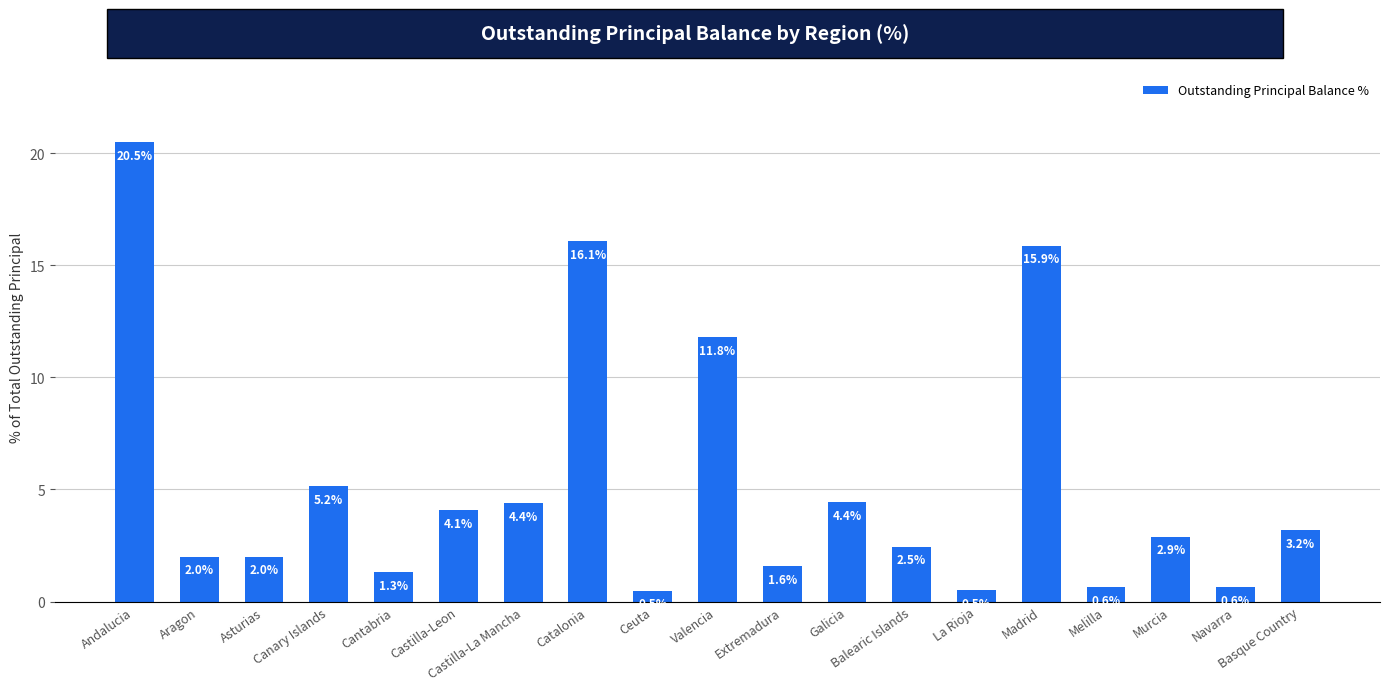

What is the label of the 15th bar from the left?

Madrid